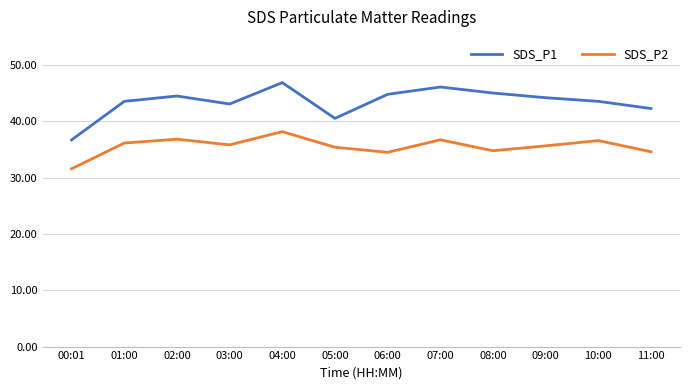

What is the minimum value shown in the chart?

31.6